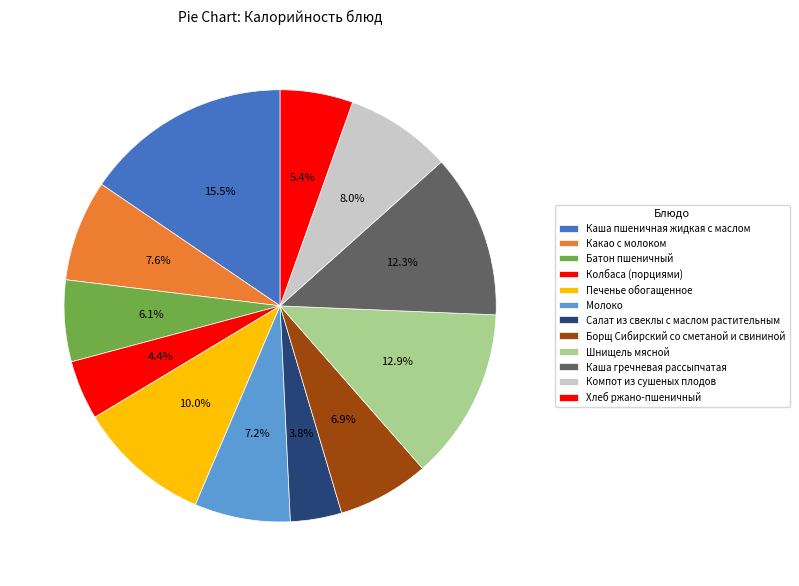

Which slice is the largest?

Каша пшеничная жидкая с маслом